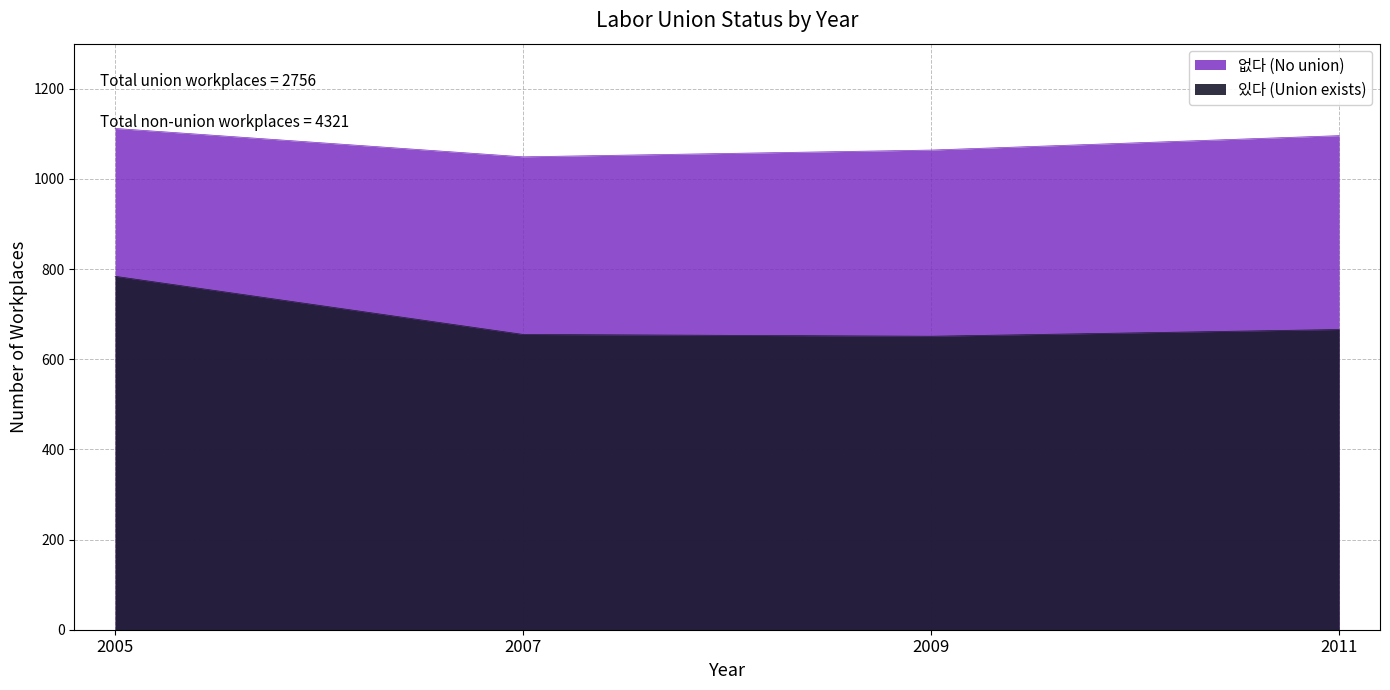

List the labels in order of 있다 (Union exists) value, smallest first.

2009, 2007, 2011, 2005